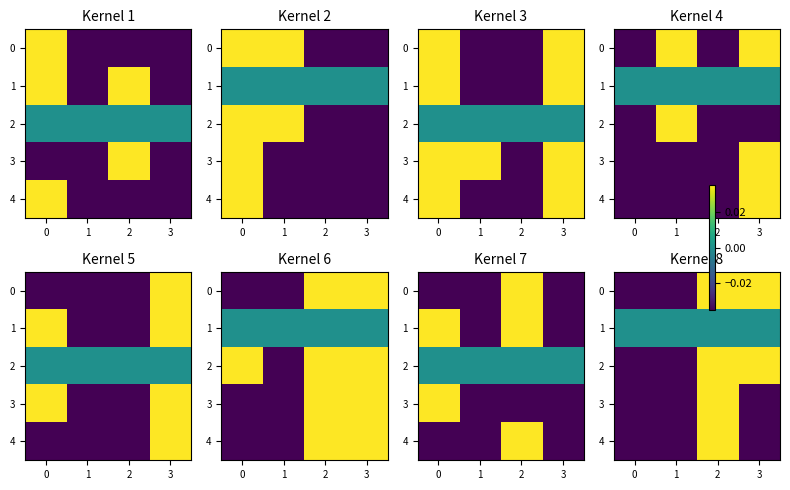

True or false: 2 has a value of 0.0 at 3.

True